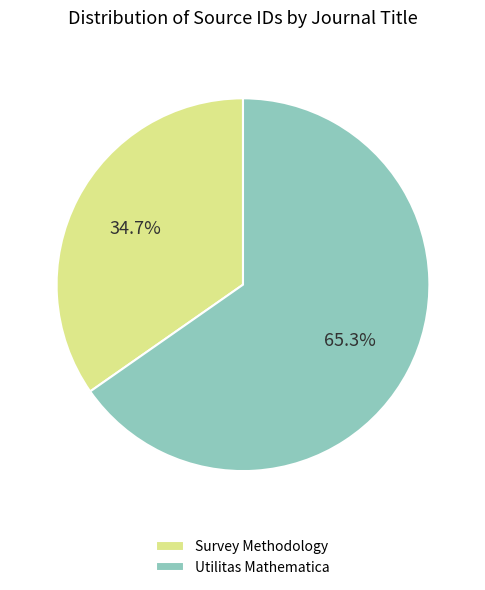

How many segments does this pie chart have?

2